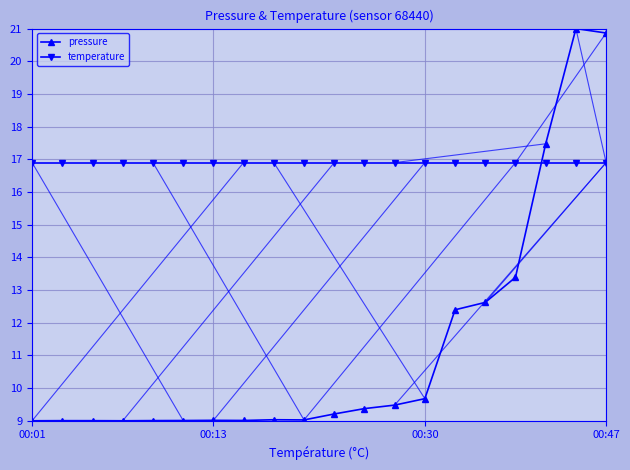

The chart shows a value of 13.9 at 00:06. True or false?

False